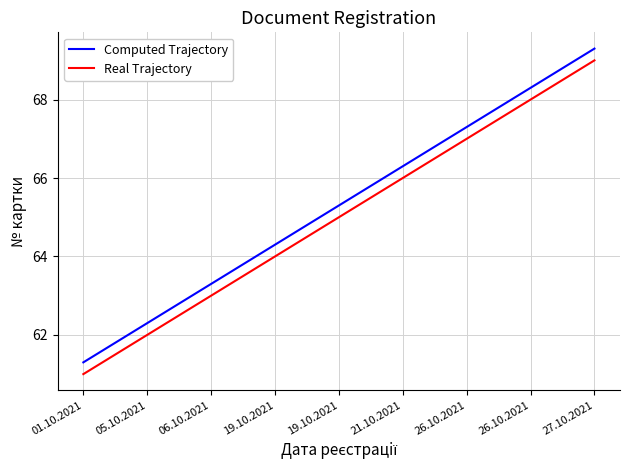

Does the chart display data point markers on the line(s)?

No